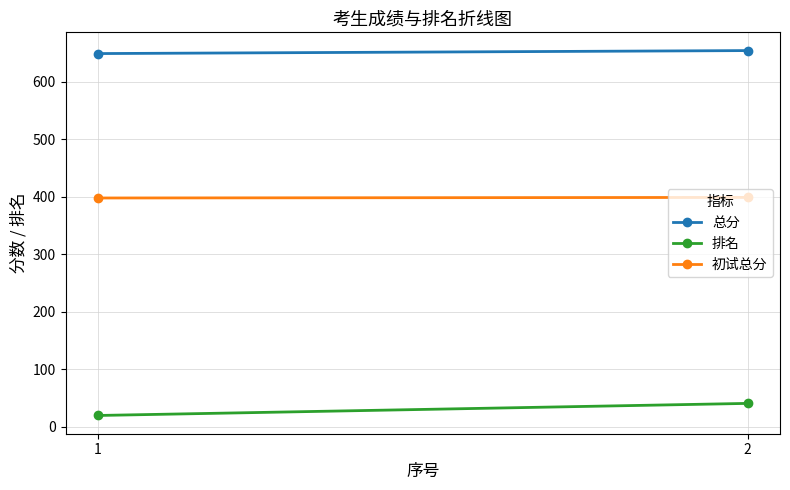

What is the value of the 排名 point at the 2nd from the left?

41.0